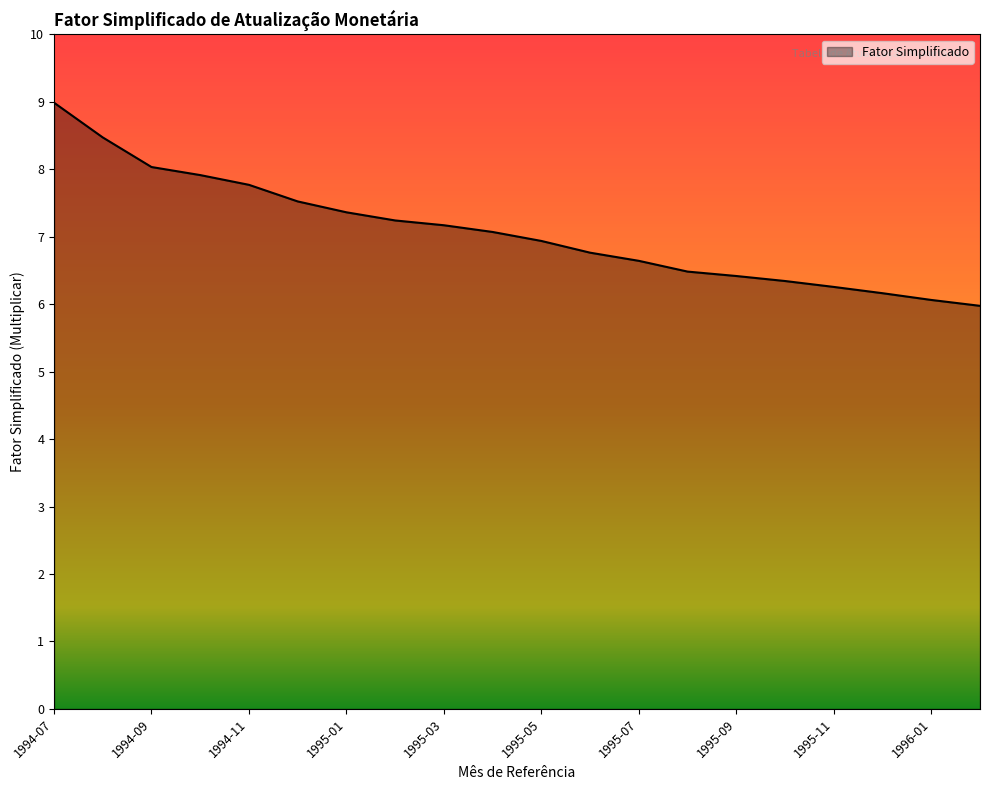

What is the maximum value shown in the chart?

9.0